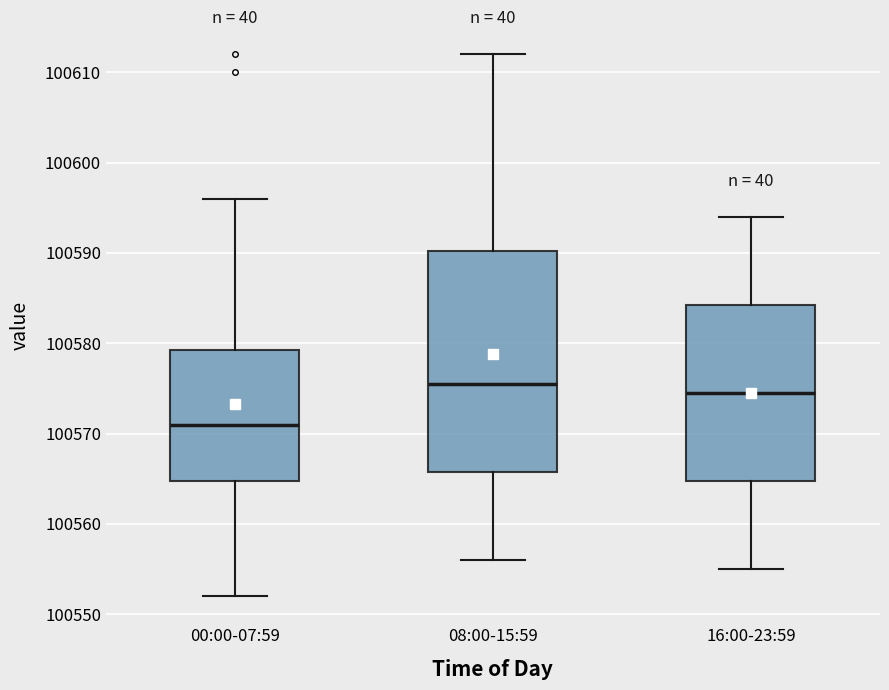

Where is the lower edge of the box for 16:00-23:59 on the y-axis? The values are not printed on the chart, so give them approximately, as read against the axis.

100565